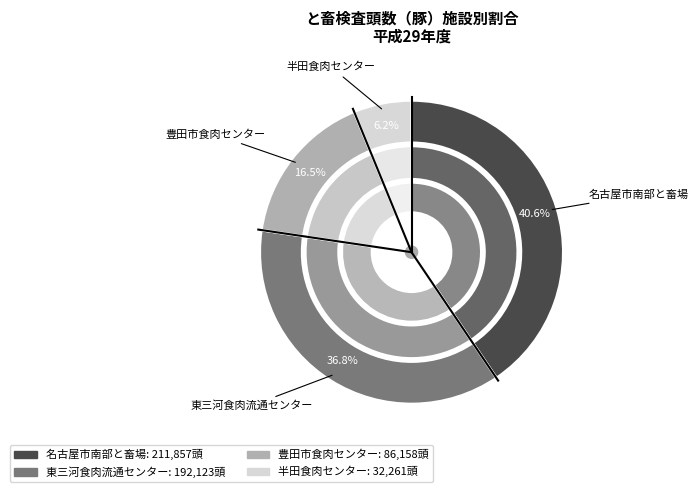

Which slice is the largest?

名古屋市南部と畜場